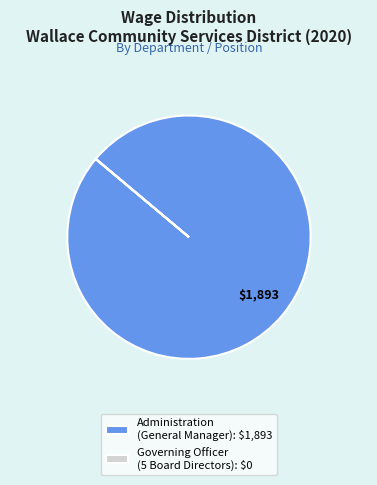

True or false: Administration (General Manager): $1,893 accounts for 100% of the total.

True